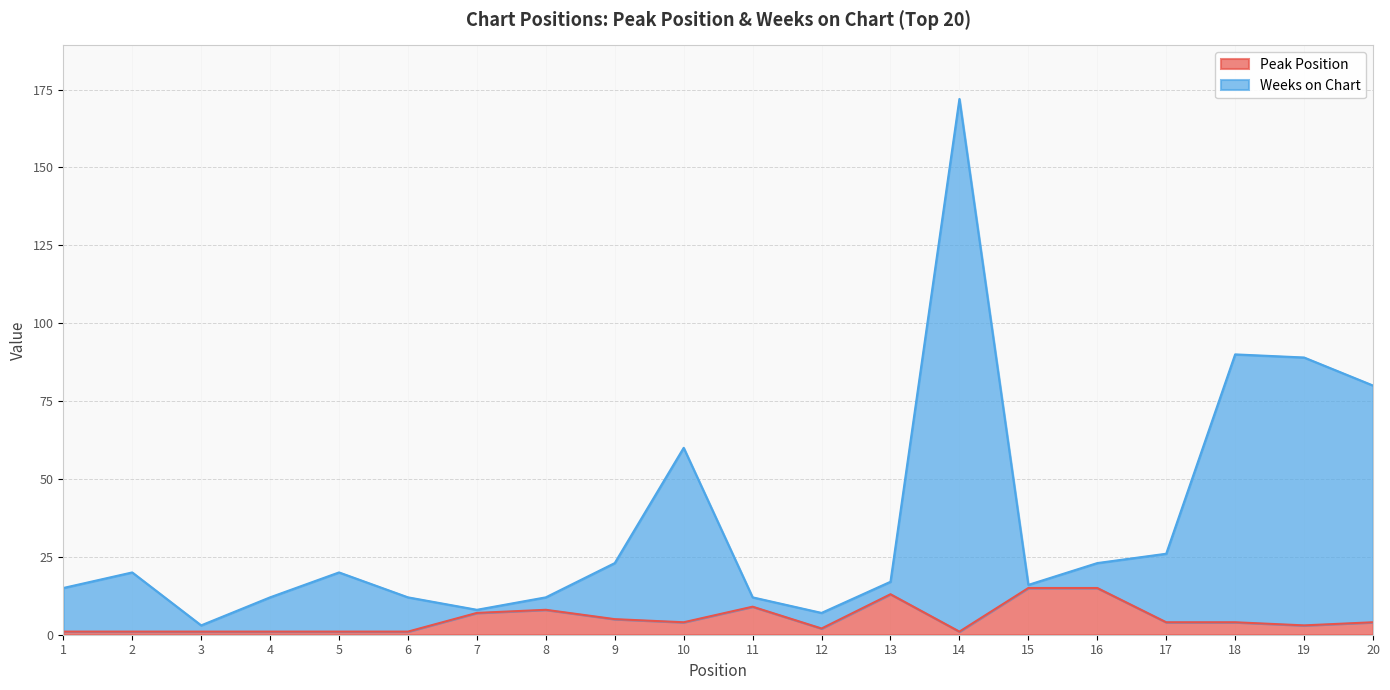

What is the difference between the highest and lowest values at 9?

18